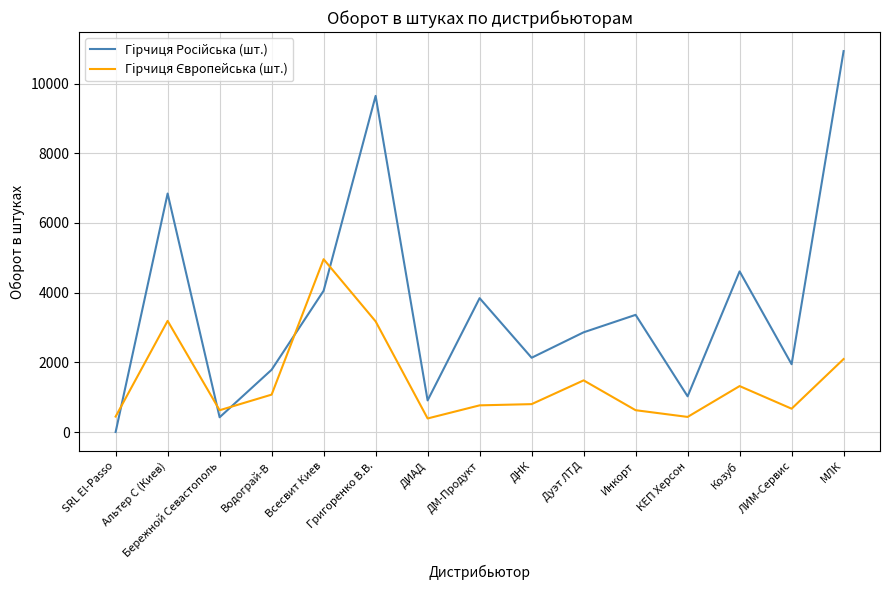

What is the total value across all series at ДМ-Продукт?

4606